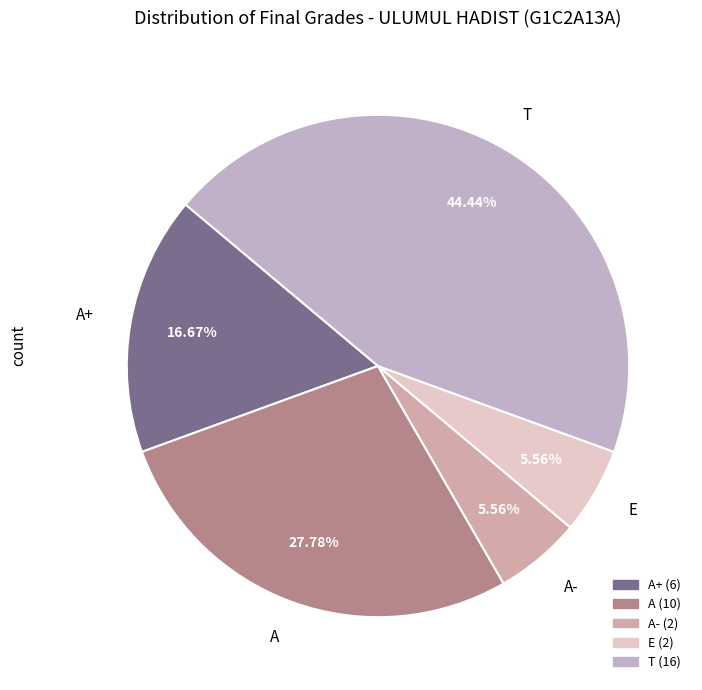

To the nearest percent, what is the difference between the largest and smallest slice percentages?

39%